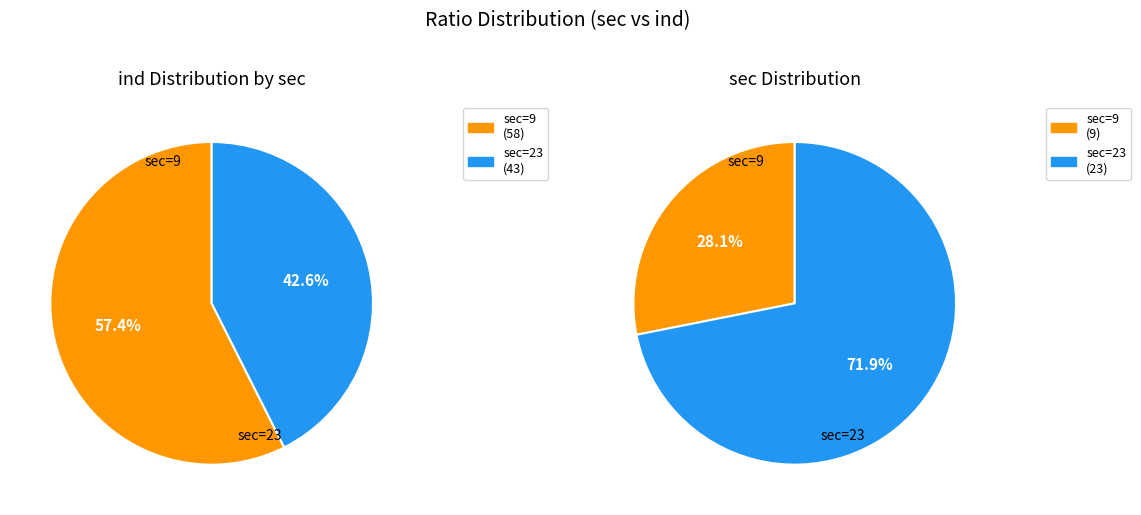

To the nearest percent, what percentage of the pie is 9?

28%